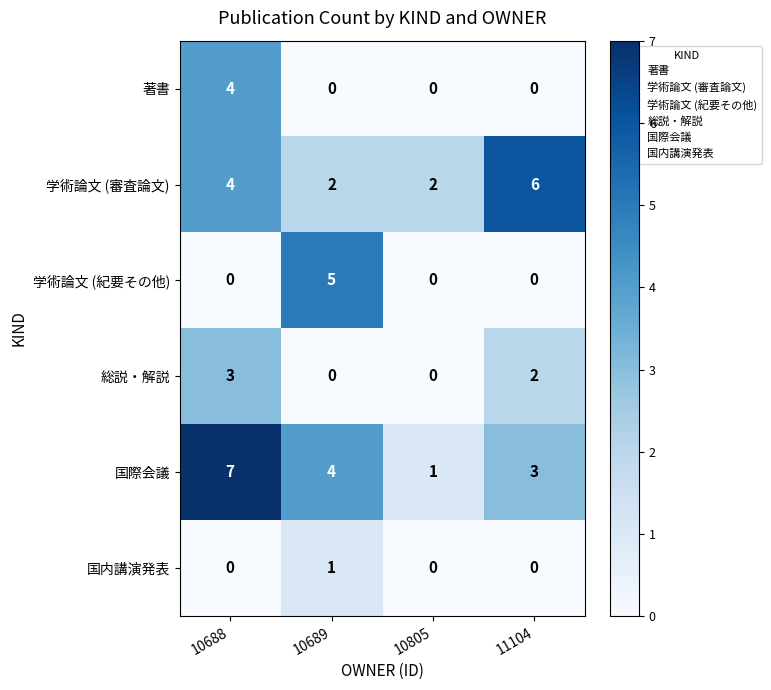

Is it true that 国内講演発表 equals 1 at 10688?

False